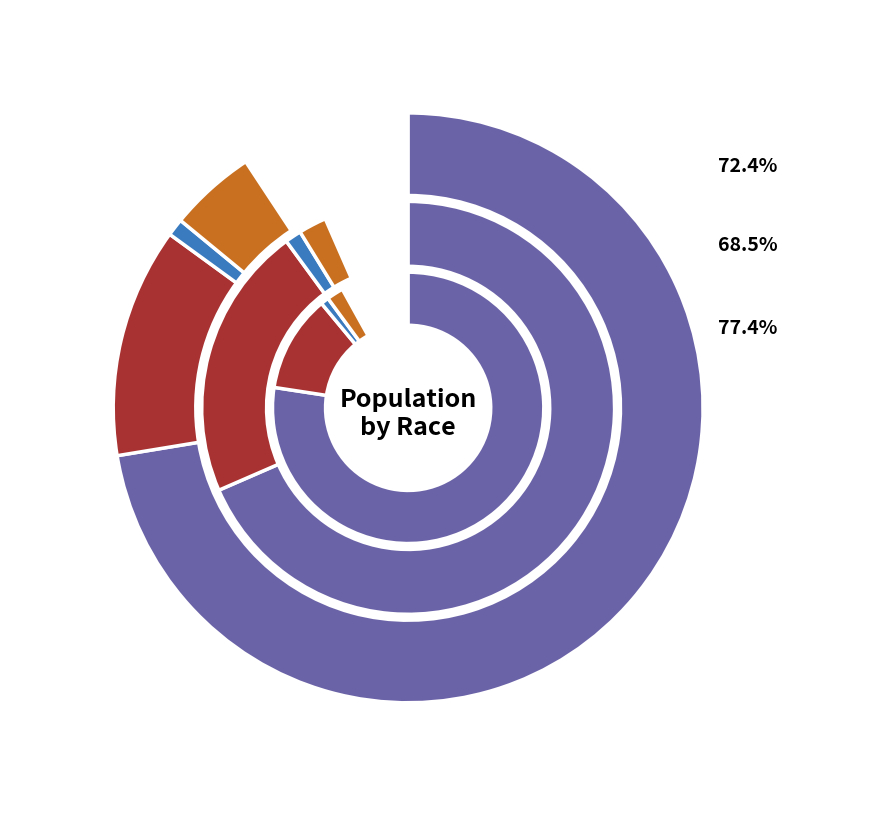

What is the difference between the highest and lowest values at National?

220621017